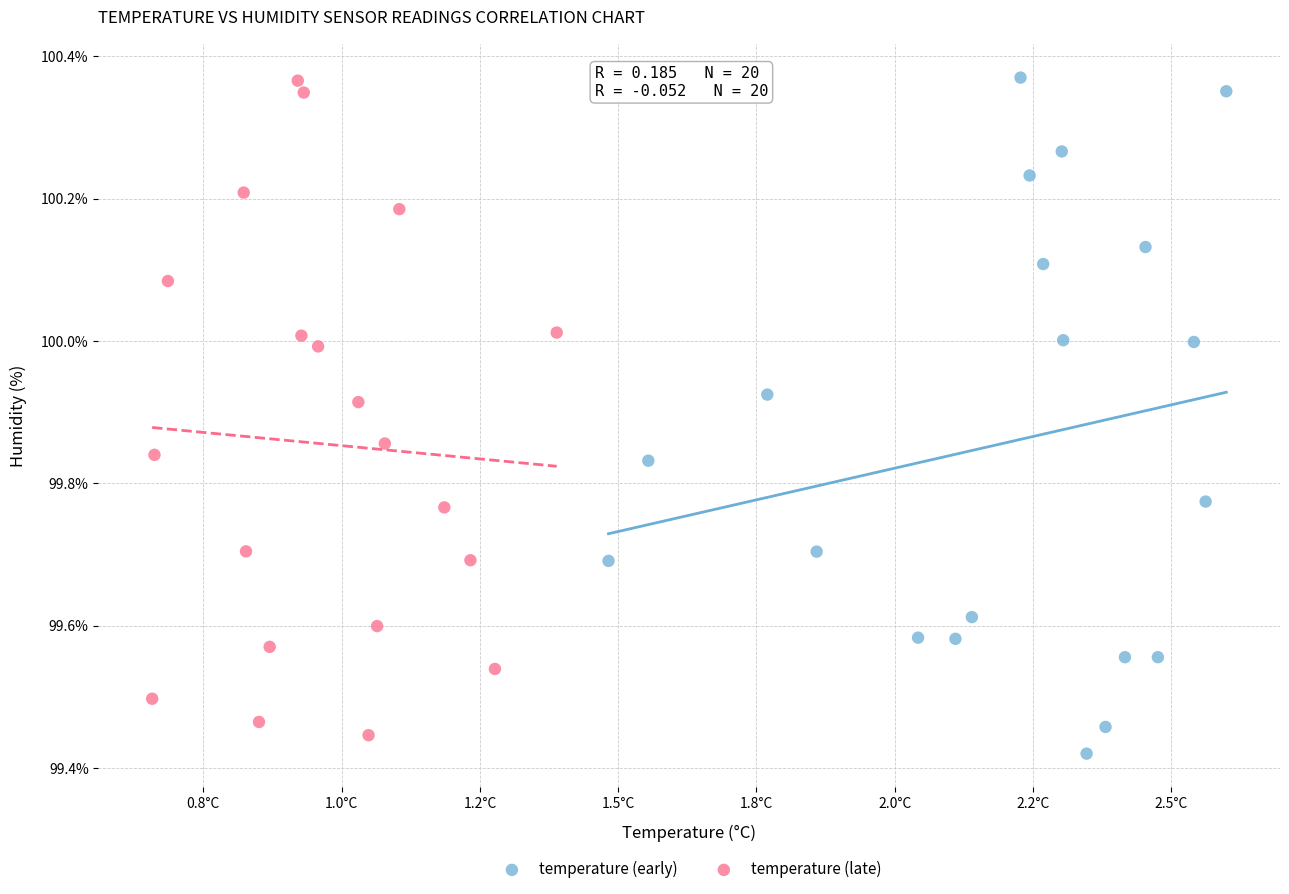

Which series contains the lowest Y value?

temperature (early)